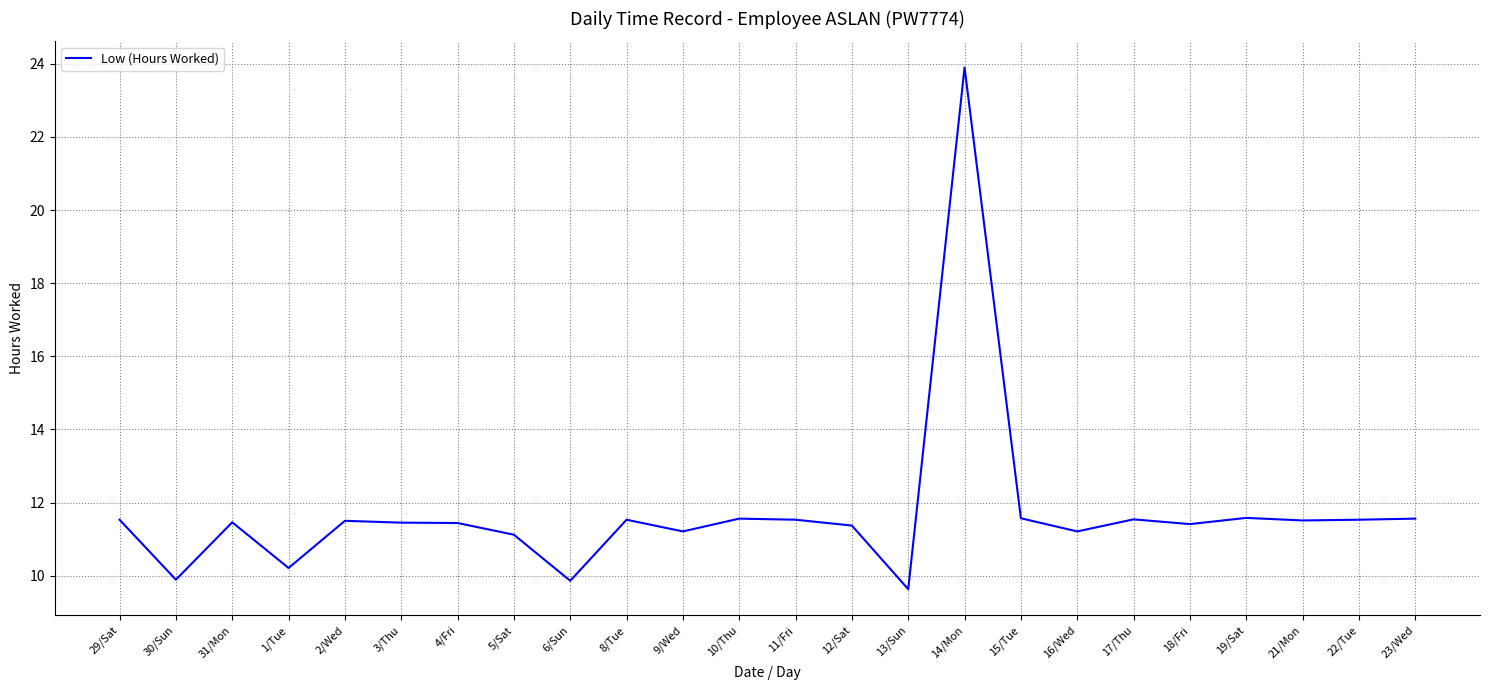

Approximately how many times larger is the value at 4/Fri compared to 6/Sun?

1.2